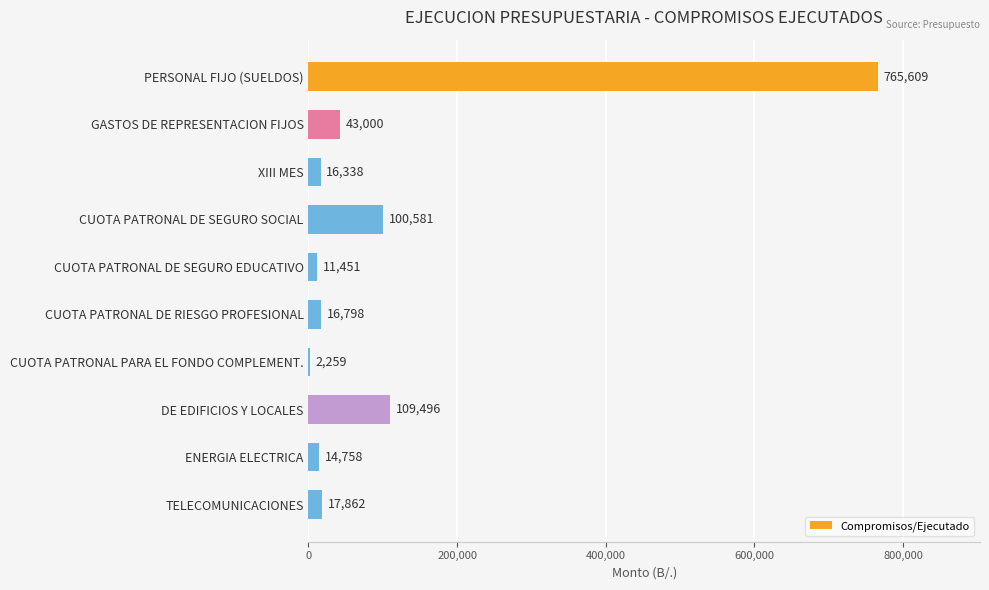

At which label is the value closest to 383934?

DE EDIFICIOS Y LOCALES